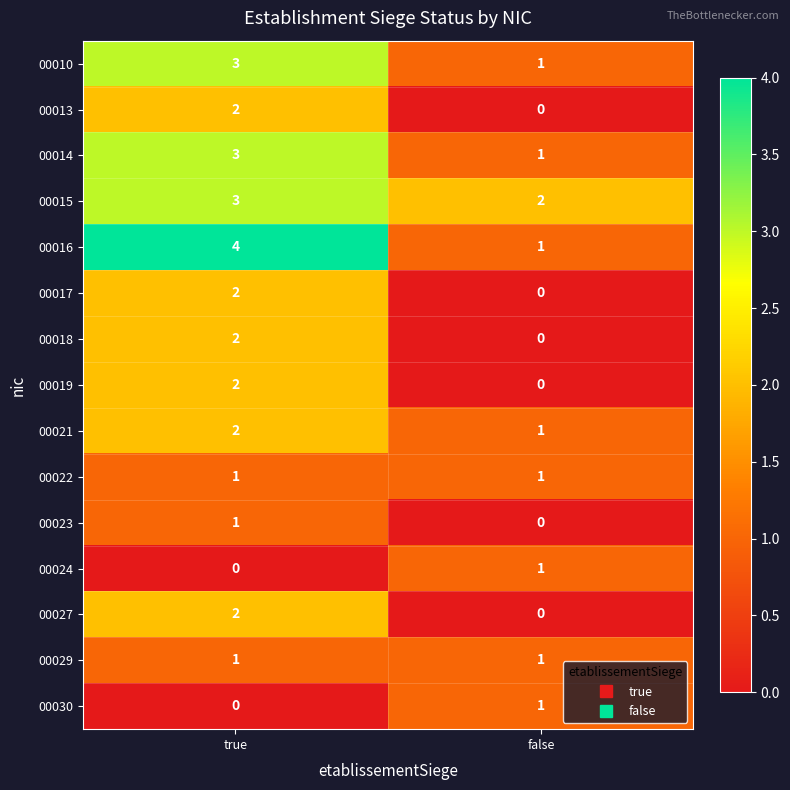

Where is 00015 nearest to the value 2?

false